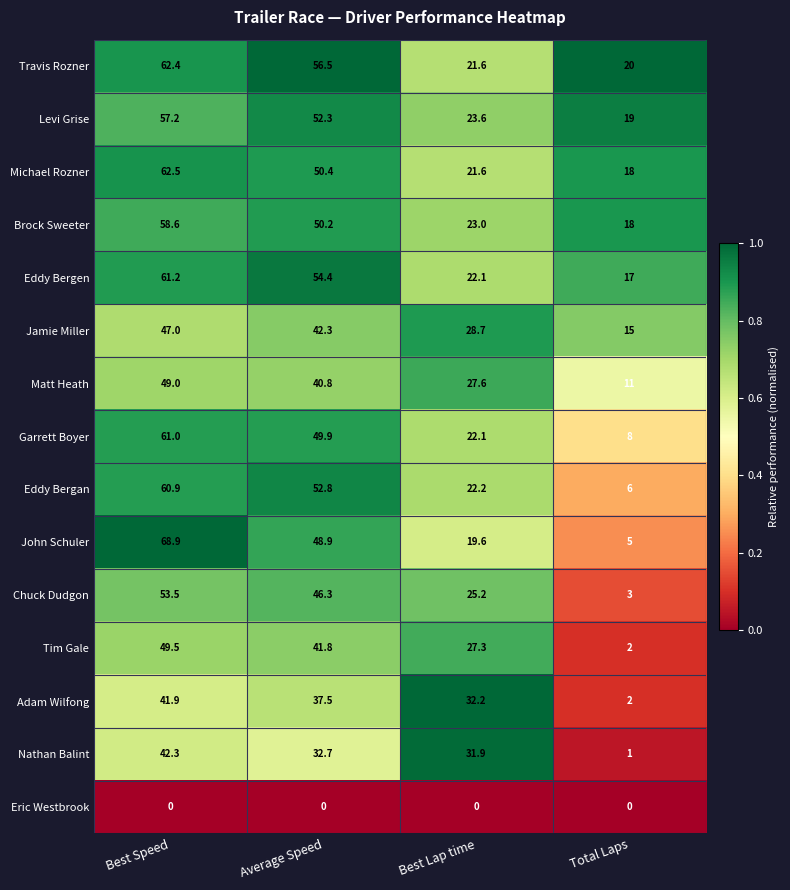

What is the total value across all series at Total Laps?

145.0